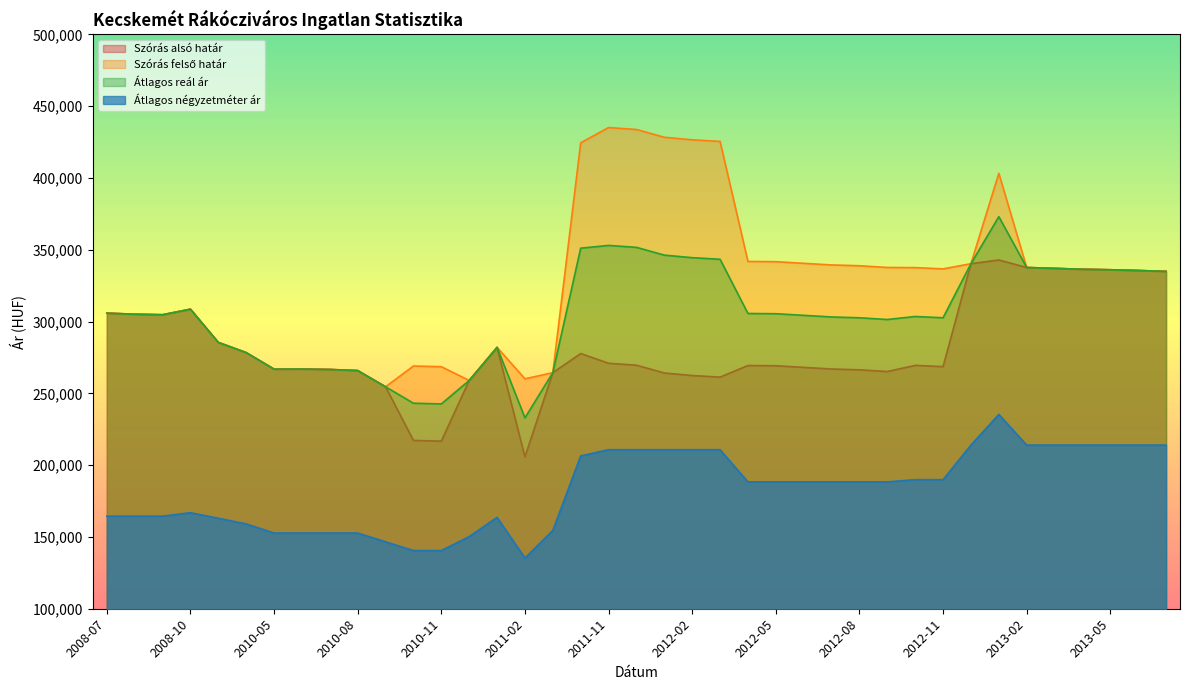

Reading left to right, what are all the values shown in this chart?

Szórás alsó határ: 305882	305134	304762	308639	285496	278398	266877	266954	266647	265882	254591	217228	216744	258979	282045	205749	264424	277748	270981	269623	264201	262430	261321	269412	269248	268111	266981	266420	265223	269505	268629	340325	342916	337673	337060	336449	336101	335580	334975
Szórás felső határ: 305882	305134	304762	308639	285496	278398	266877	266954	266647	265882	254591	269066	268582	258979	282045	260159	264424	424526	435157	433799	428377	426606	425497	341890	341726	340589	339459	338898	337701	337591	336715	340325	403284	337673	337060	336449	336101	335580	334975
Átlagos reál ár: 305882	305134	304762	308639	285496	278398	266877	266954	266647	265882	254591	243147	242663	258979	282045	232954	264424	351137	353069	351711	346289	344518	343409	305651	305487	304350	303220	302659	301462	303548	302672	340325	373100	337673	337060	336449	336101	335580	334975
Átlagos négyzetméter ár: 164473	164473	164473	166921	163006	159091	152727	152727	152727	152727	146618	140508	140508	150254	163636	135308	154545	206439	210772	210772	210772	210772	210772	188352	188352	188352	188352	188352	188352	189905	189905	213978	235322	213978	213978	213978	213978	213978	213978